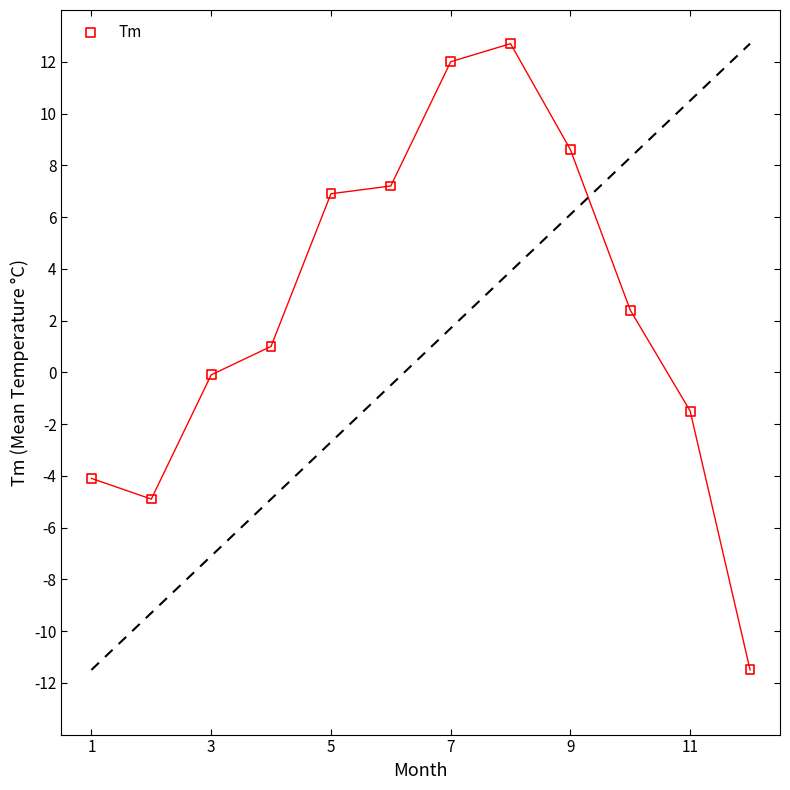

What is the average X value?

6.5